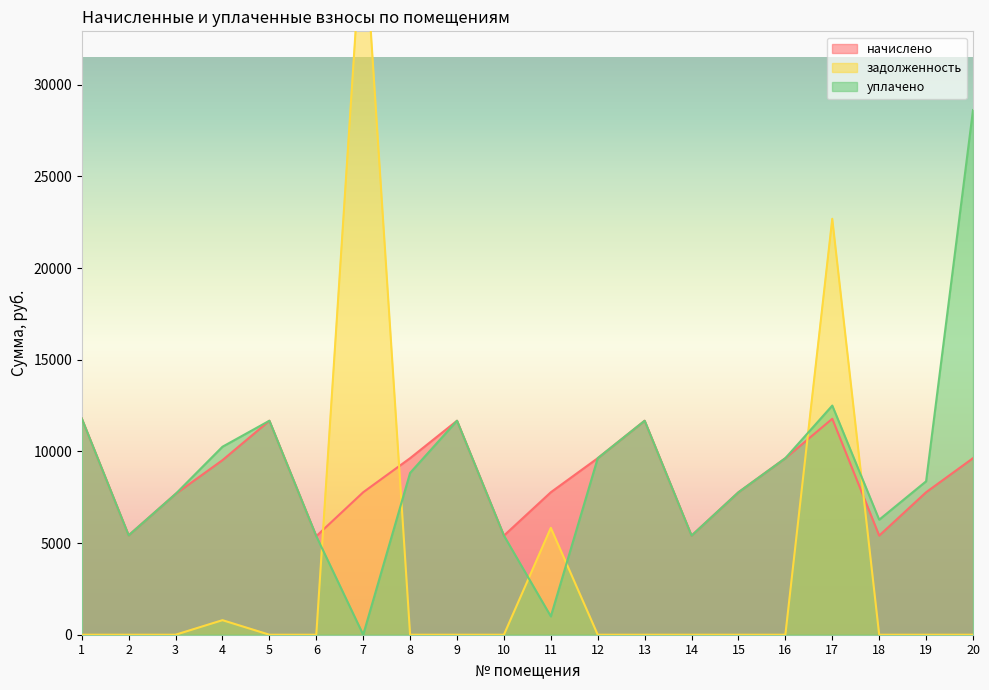

Where is the first local maximum for начислено?

5